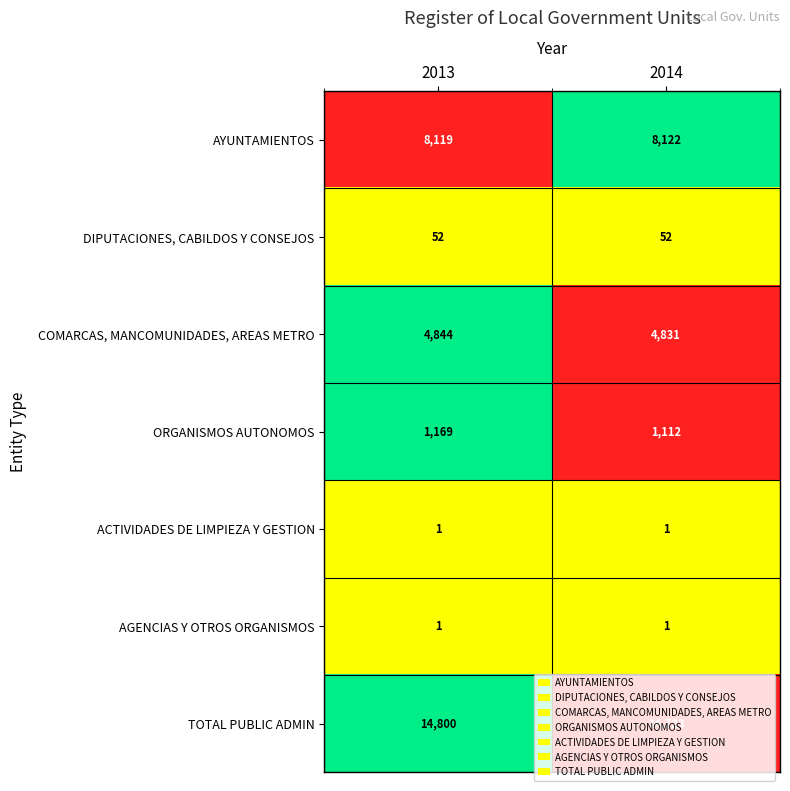

Which series has the largest range (max minus min)?

TOTAL PUBLIC ADMIN